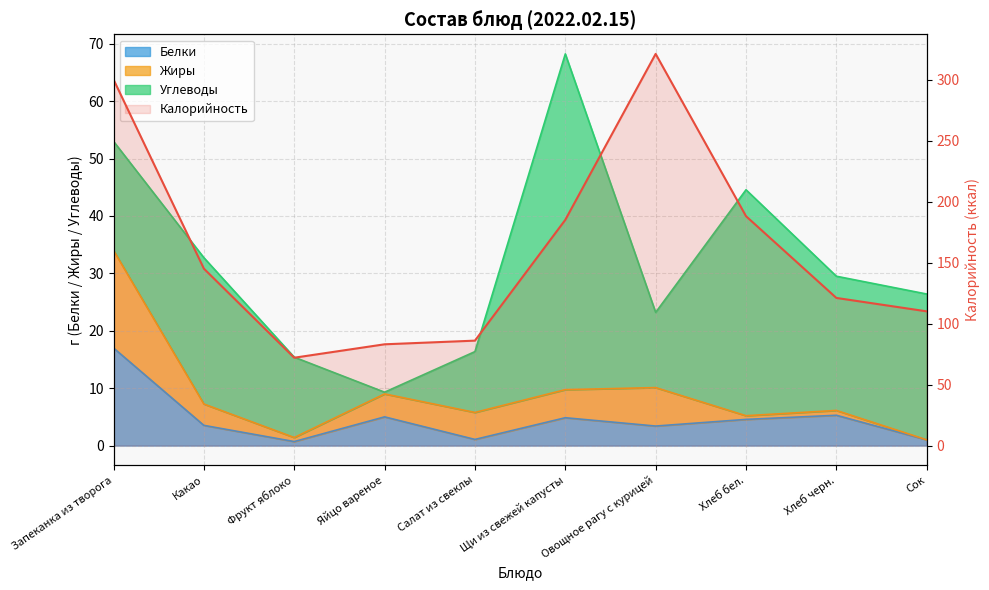

What position from the right is Фрукт яблоко?

8